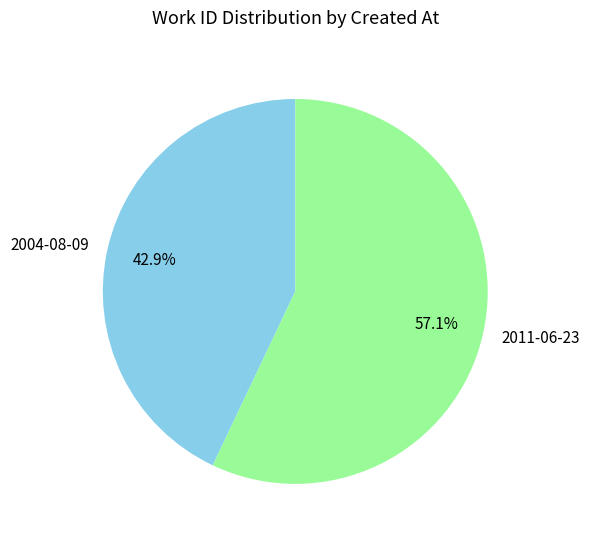

What percentage is the 2004-08-09 slice, to the nearest percent?

43%